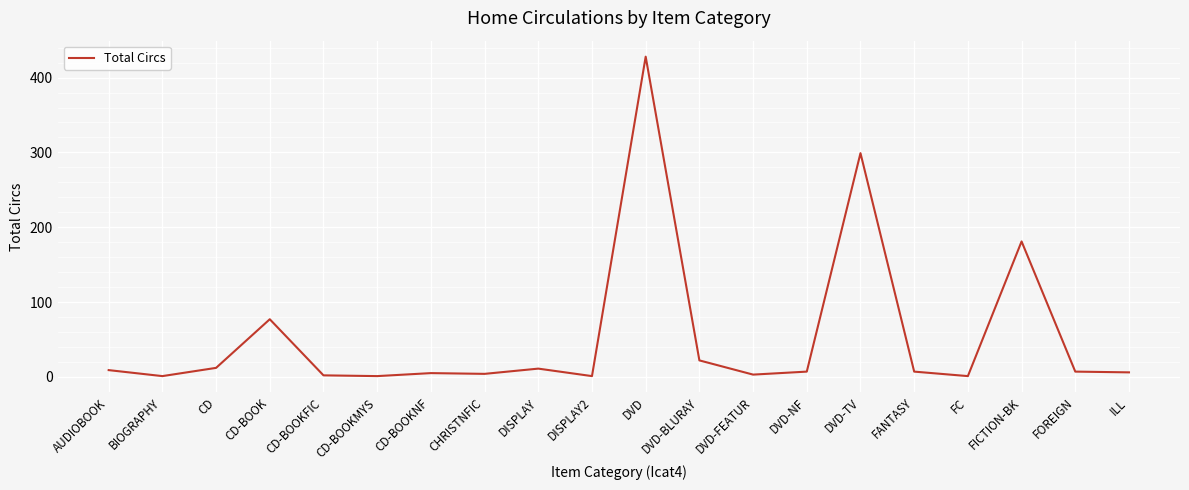

What is the difference between the maximum and second lowest values?

427